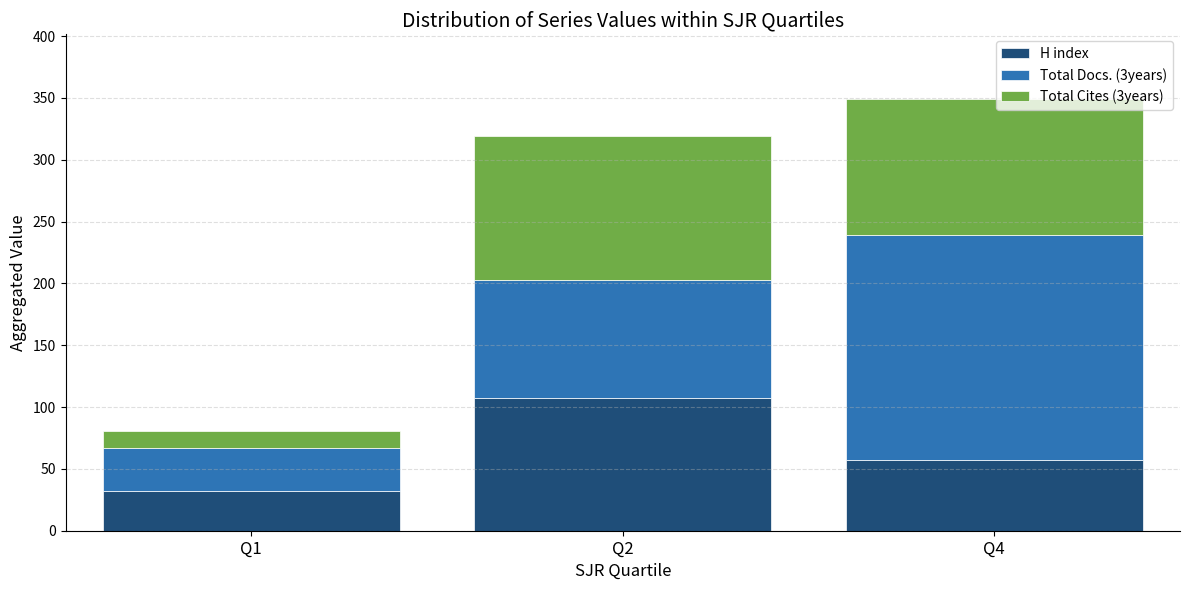

What is the value of the H index bar at the 3rd from the left?

57